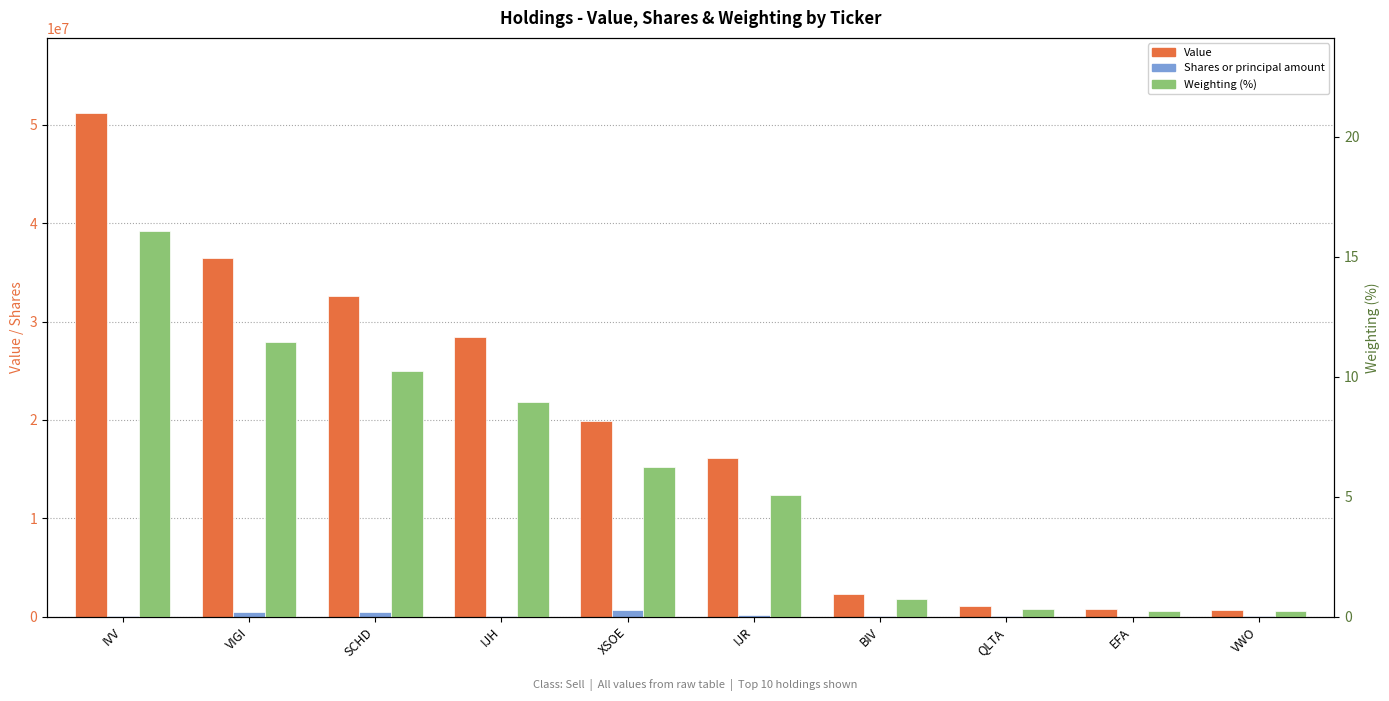

How many data points in Weighting (%) are above 6?

5